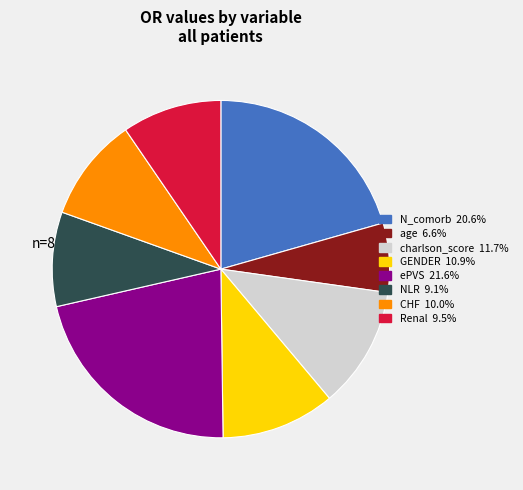

Is there any slice that represents more than half of the pie?

No